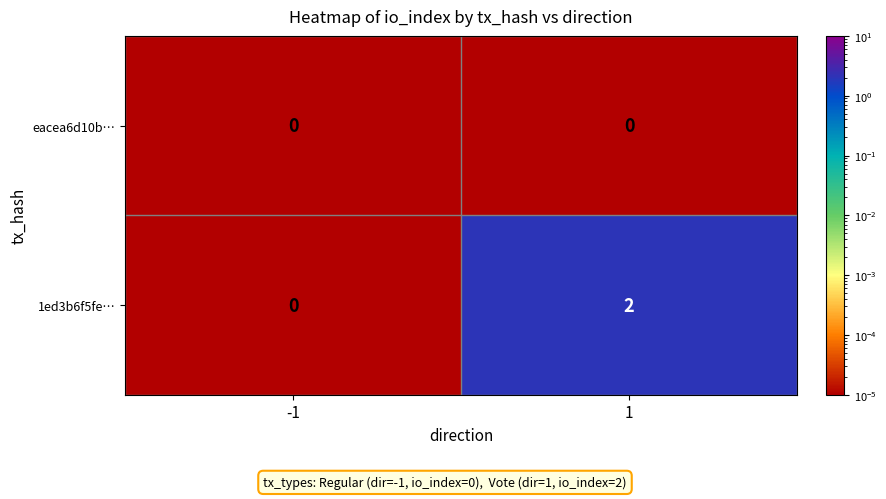

Rank the series by their maximum value, from highest to lowest.

1ed3b6f5fe…, eacea6d10b…